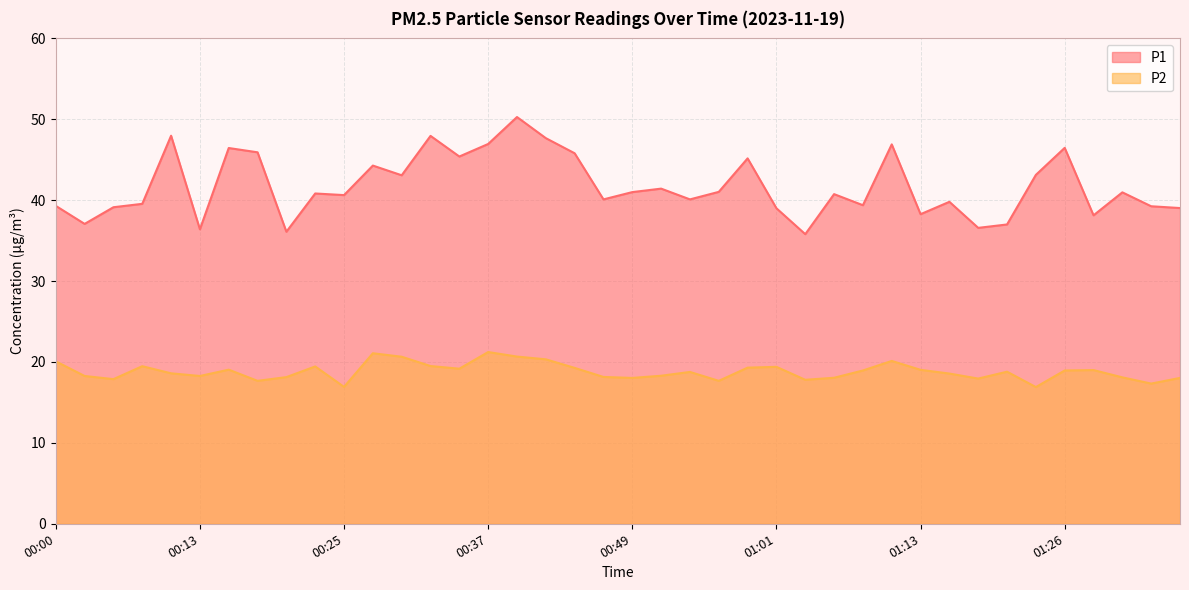

What are all the series names shown in the legend?

P1, P2